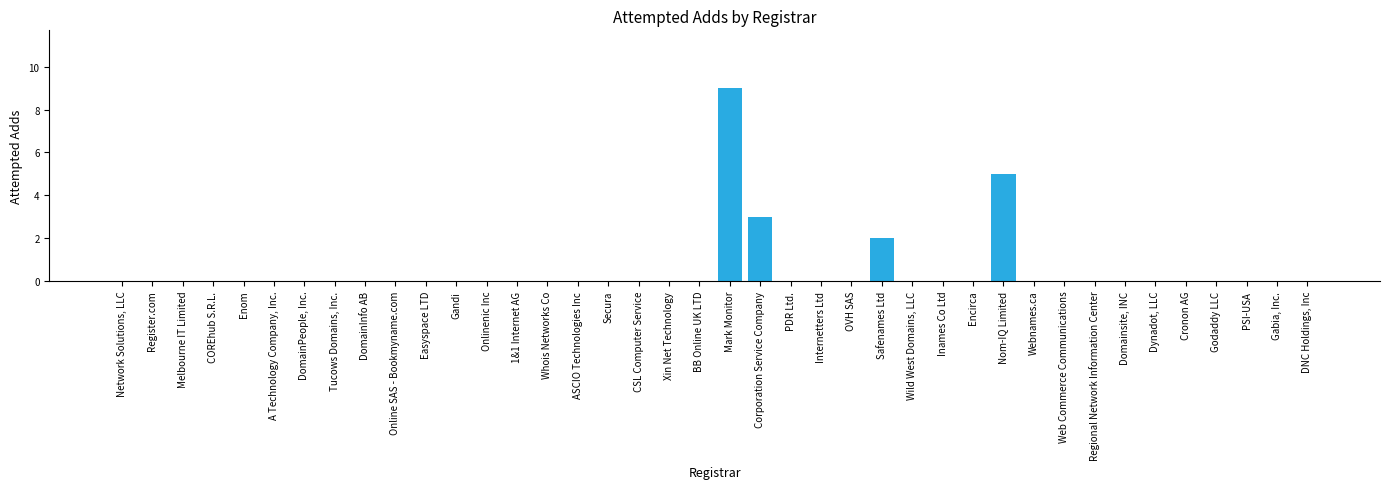

Is it true that the value at Gabia, Inc. is 0?

True